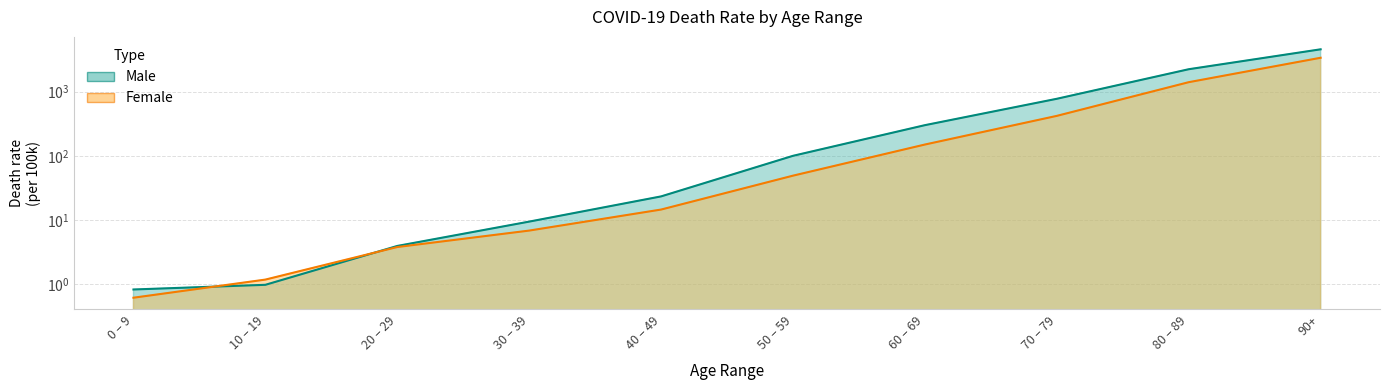

Reading right to left, extract all data points from this chart.

Male: 90+=4594.7	80 – 89=2245.9	70 – 79=776.4	60 – 69=300.9	50 – 59=100.0	40 – 49=23.3	30 – 39=9.4	20 – 29=3.9	10 – 19=1.0	0 – 9=0.8
Female: 90+=3391.2	80 – 89=1409.7	70 – 79=420.2	60 – 69=150.0	50 – 59=49.0	40 – 49=14.5	30 – 39=6.8	20 – 29=3.8	10 – 19=1.2	0 – 9=0.6